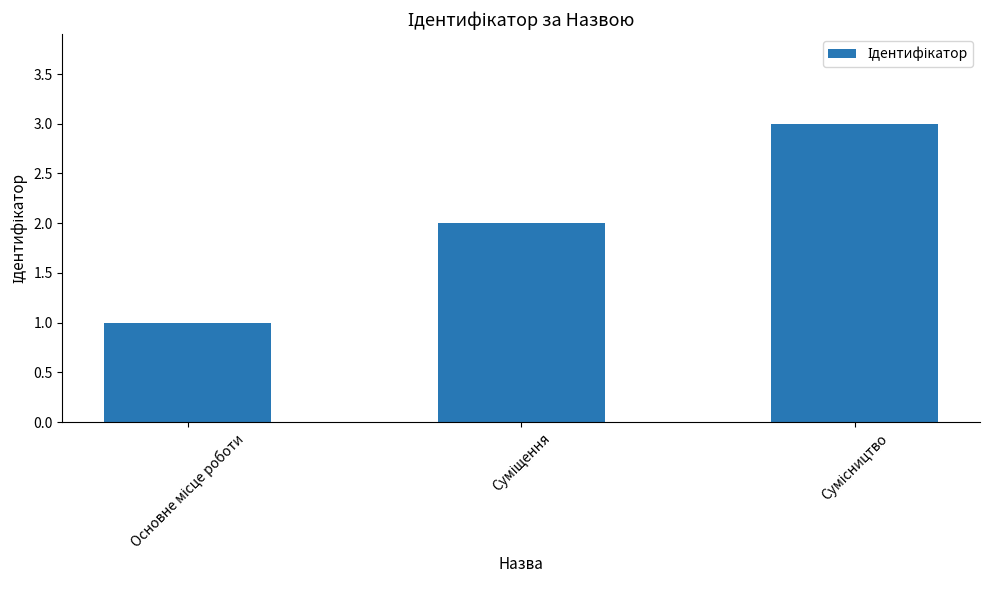

What is the maximum value shown in the chart?

3